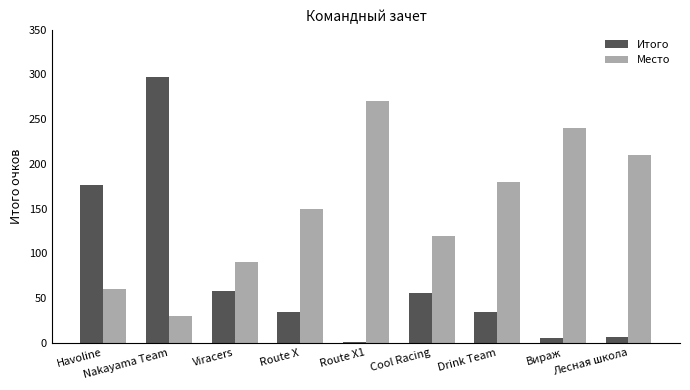

At which category is the sum across all series the highest?

Nakayama Team